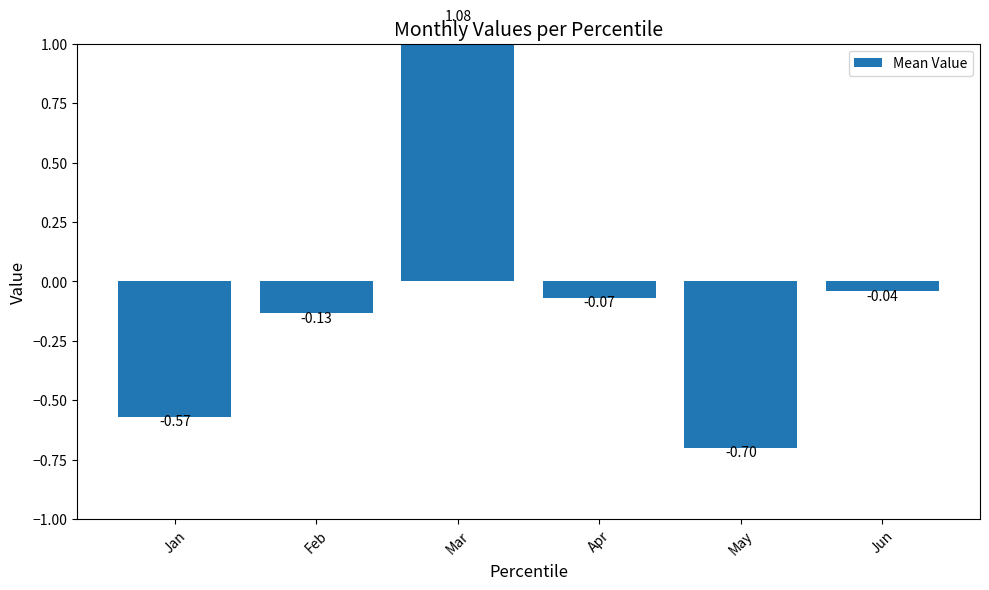

What is the sum of all values?

-0.4